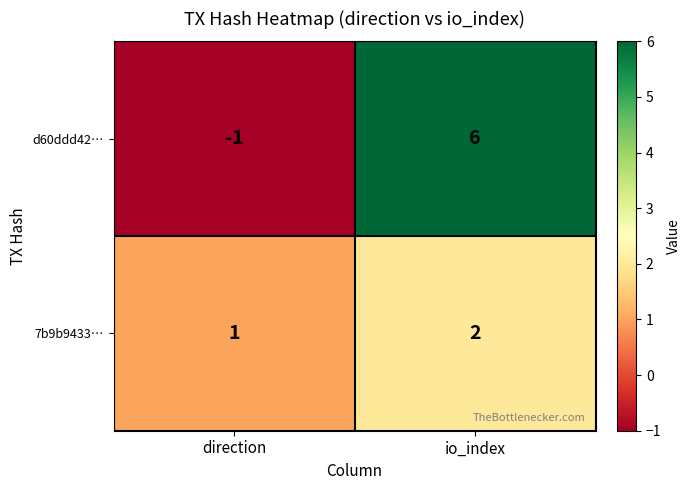

At how many categories does at least one series exceed 3?

1